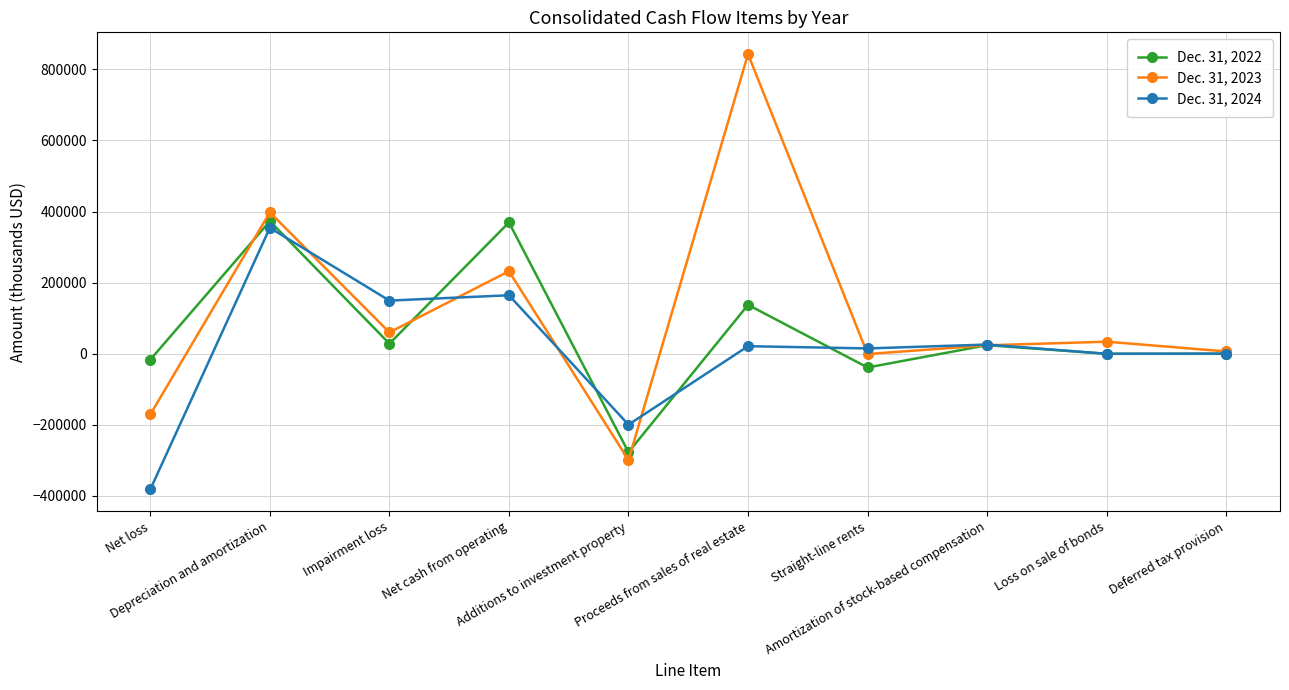

What is the difference between the maximum and minimum values in the Dec. 31, 2023 series?

1141844